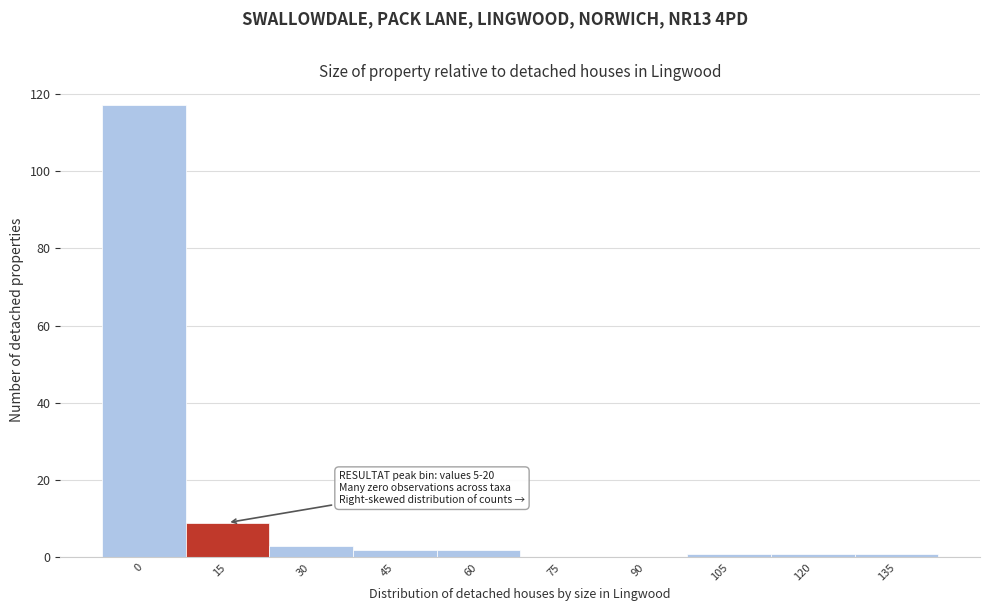

Reading left to right, what are all the values shown in this chart?

0=117	15=9	30=3	45=2	60=2	75=0	90=0	105=1	120=1	135=1